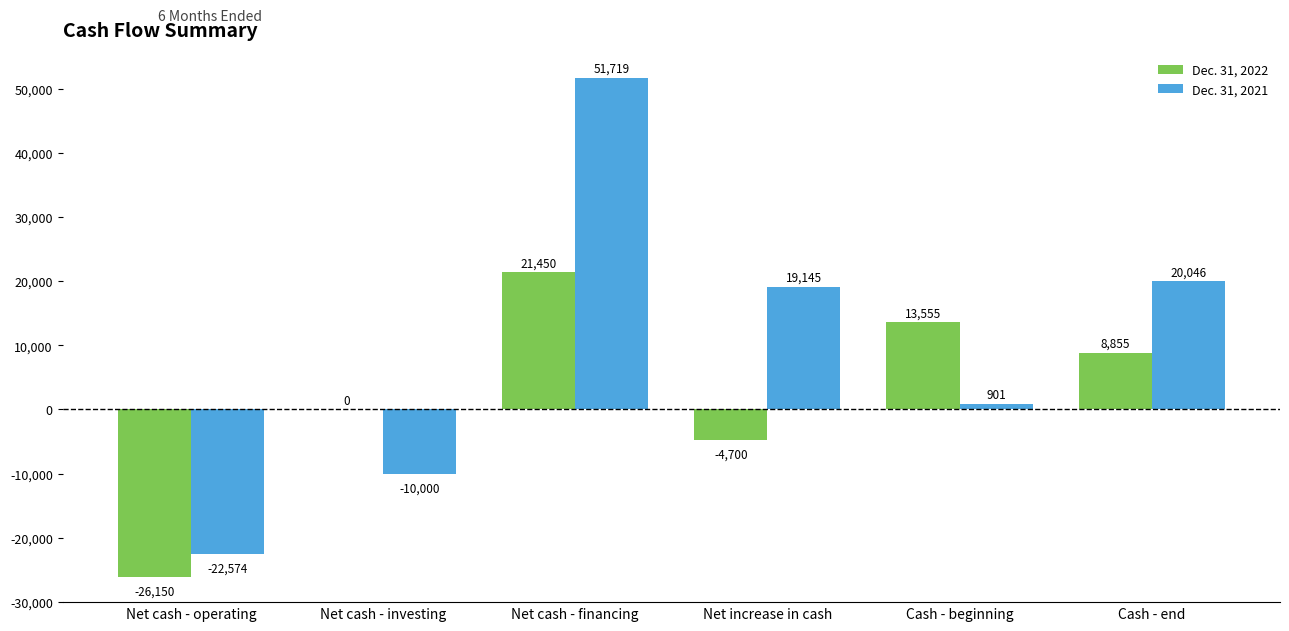

At which category is the sum across all series the highest?

Net cash - financing